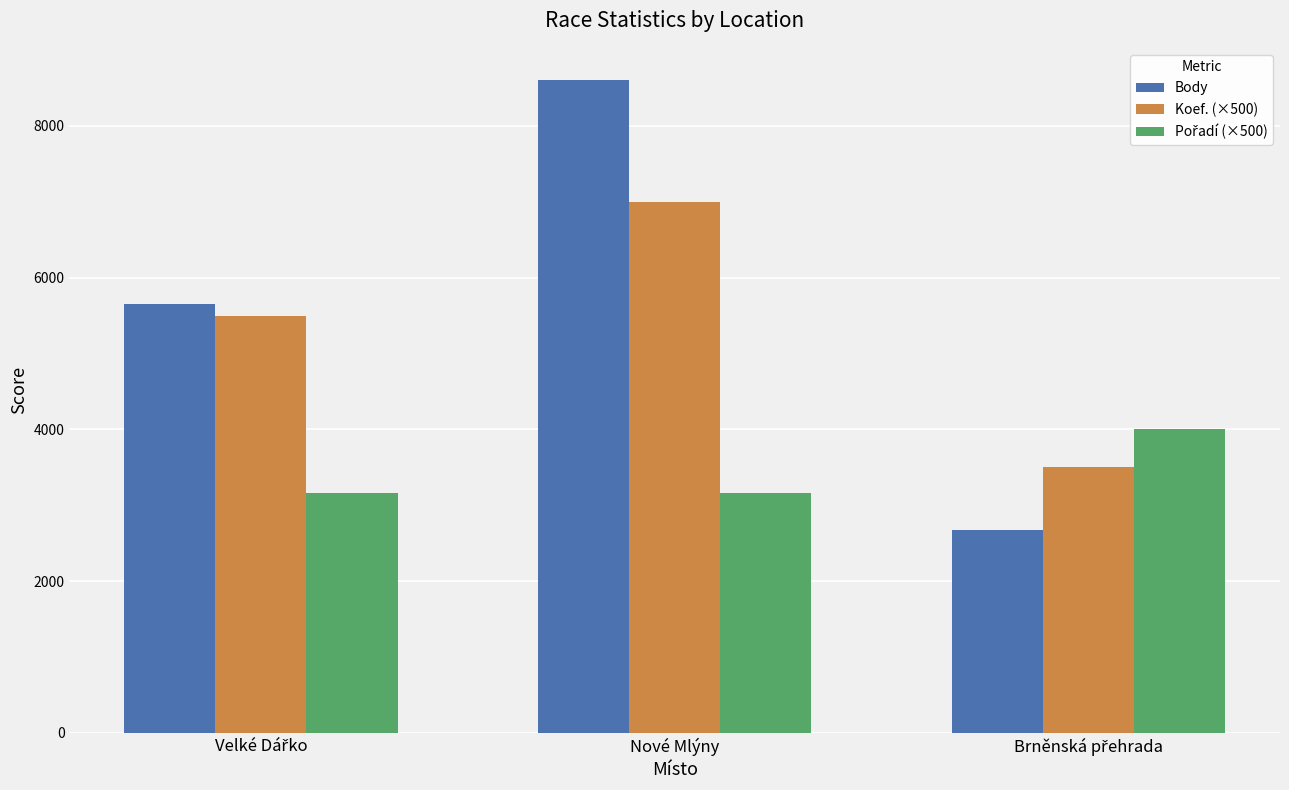

How many bars are there in each group?

3